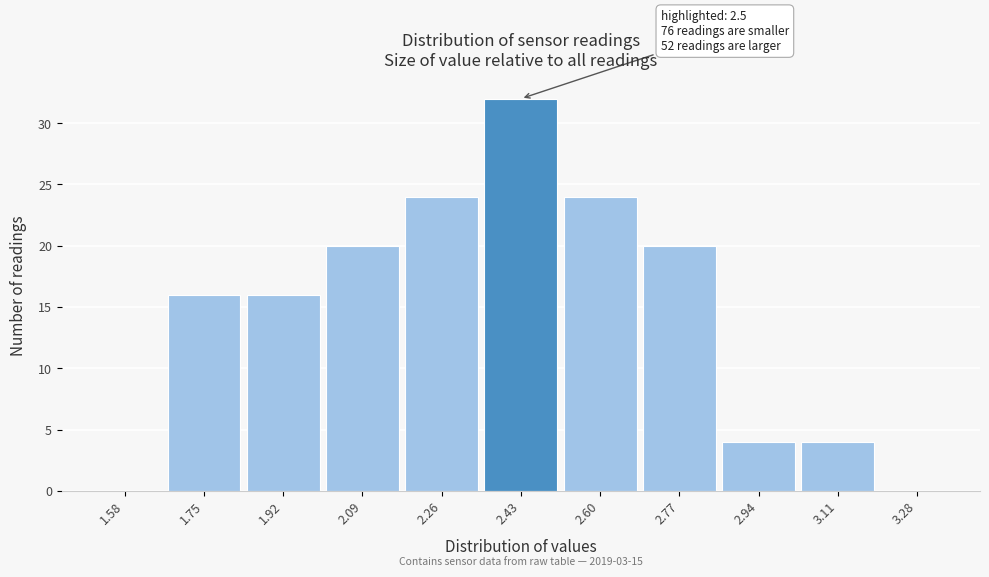

Which range on the x-axis has the tallest bar?

2.35 to 2.52